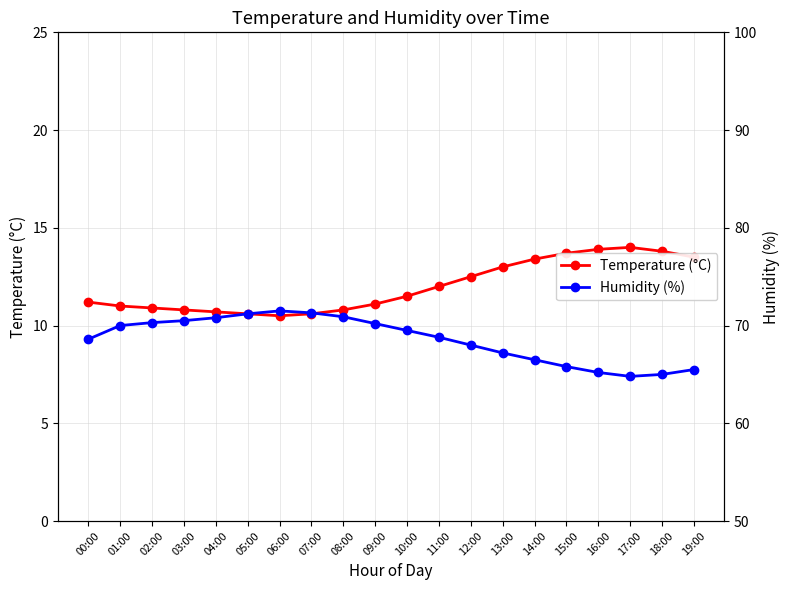

Which series has the widest spread of values?

Humidity (%)